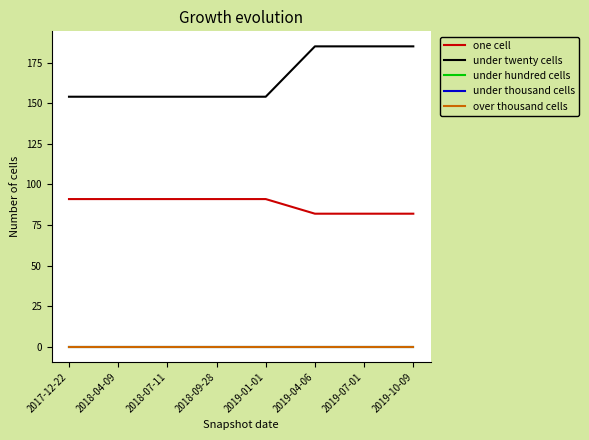

Is this an area chart (filled region under the line)?

No